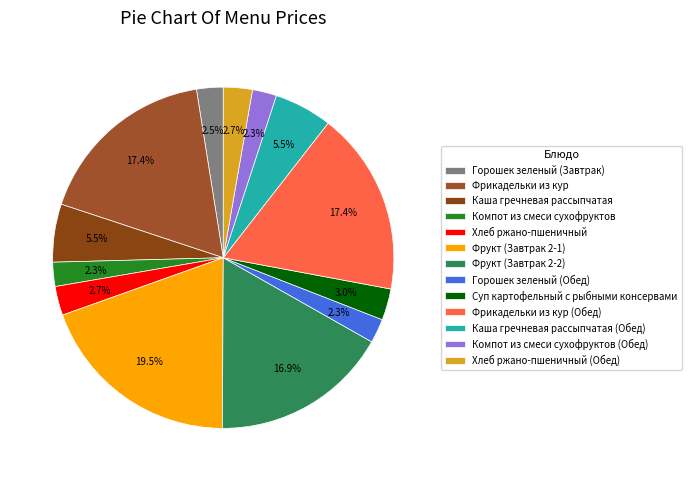

Which slice is the smallest?

Компот из смеси сухофруктов